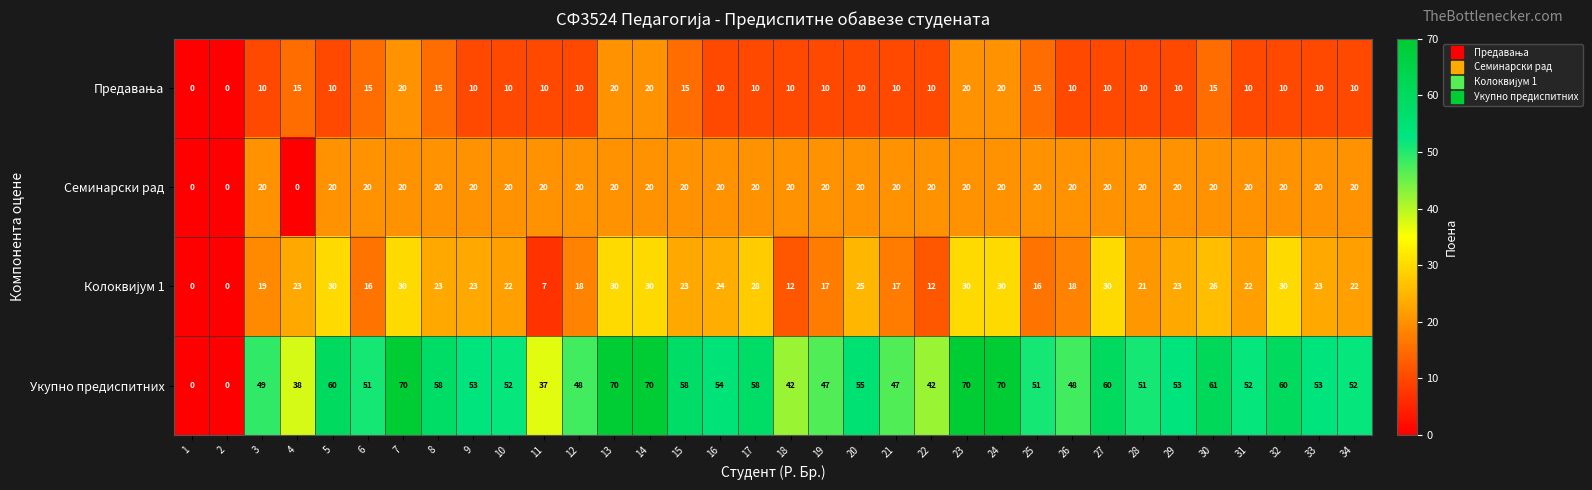

How many values in Укупно предиспитних are above zero?

32